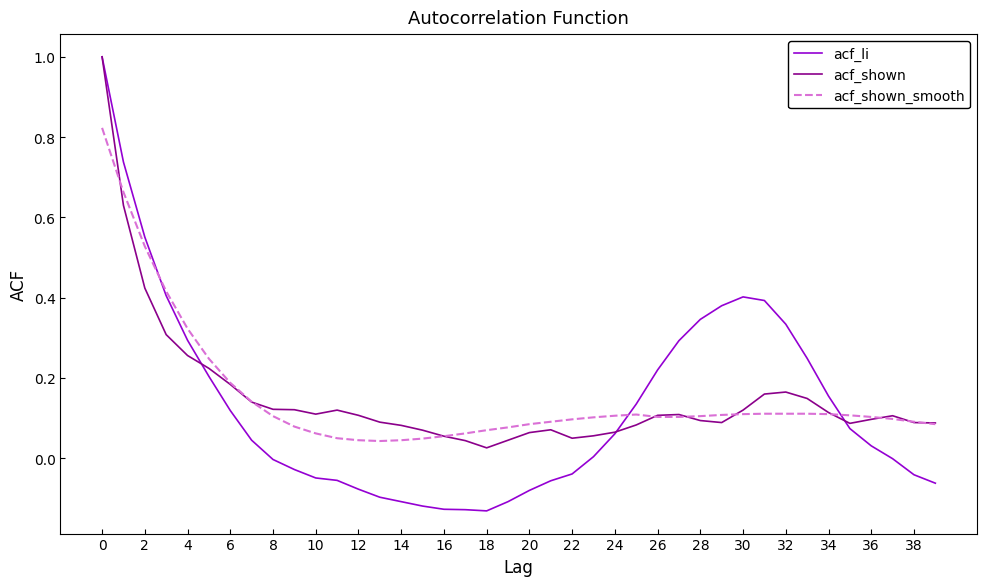

Which series has the largest range (max minus min)?

acf_li